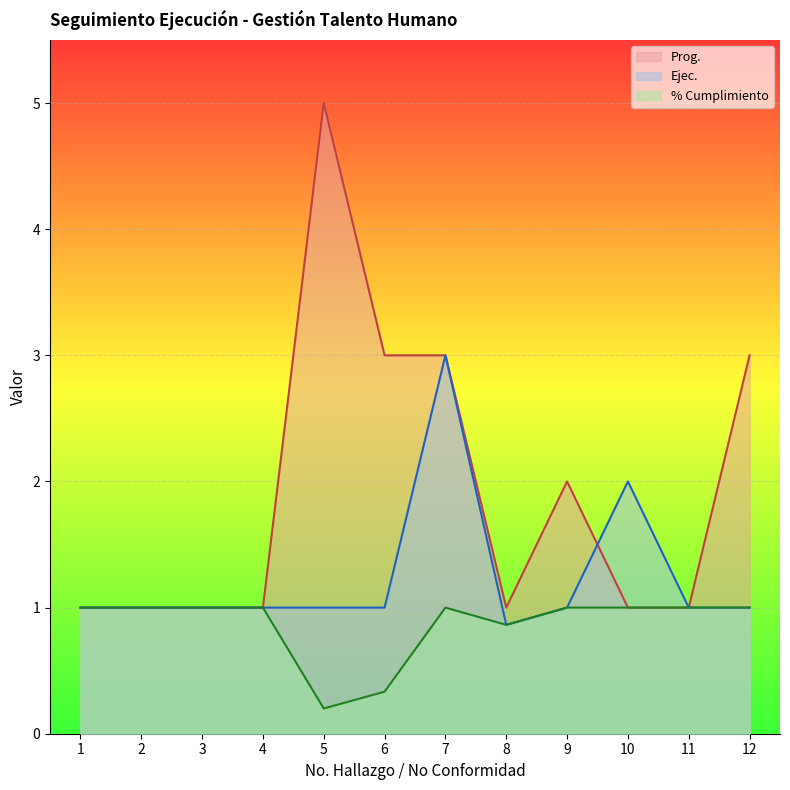

What are all the series names shown in the legend?

Prog., Ejec., % Cumplimiento